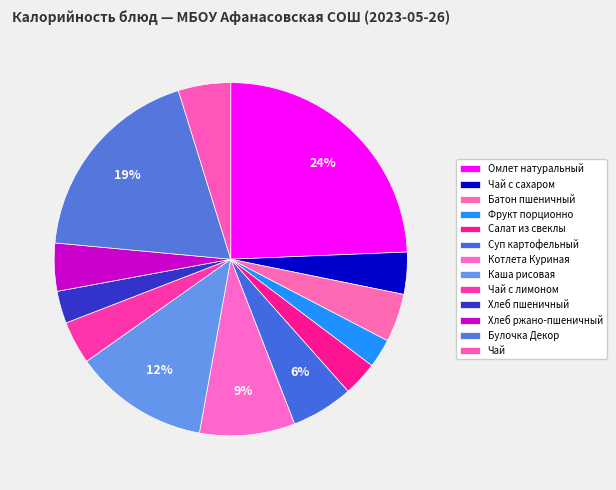

To the nearest percent, what portion does Омлет натуральный represent?

24%